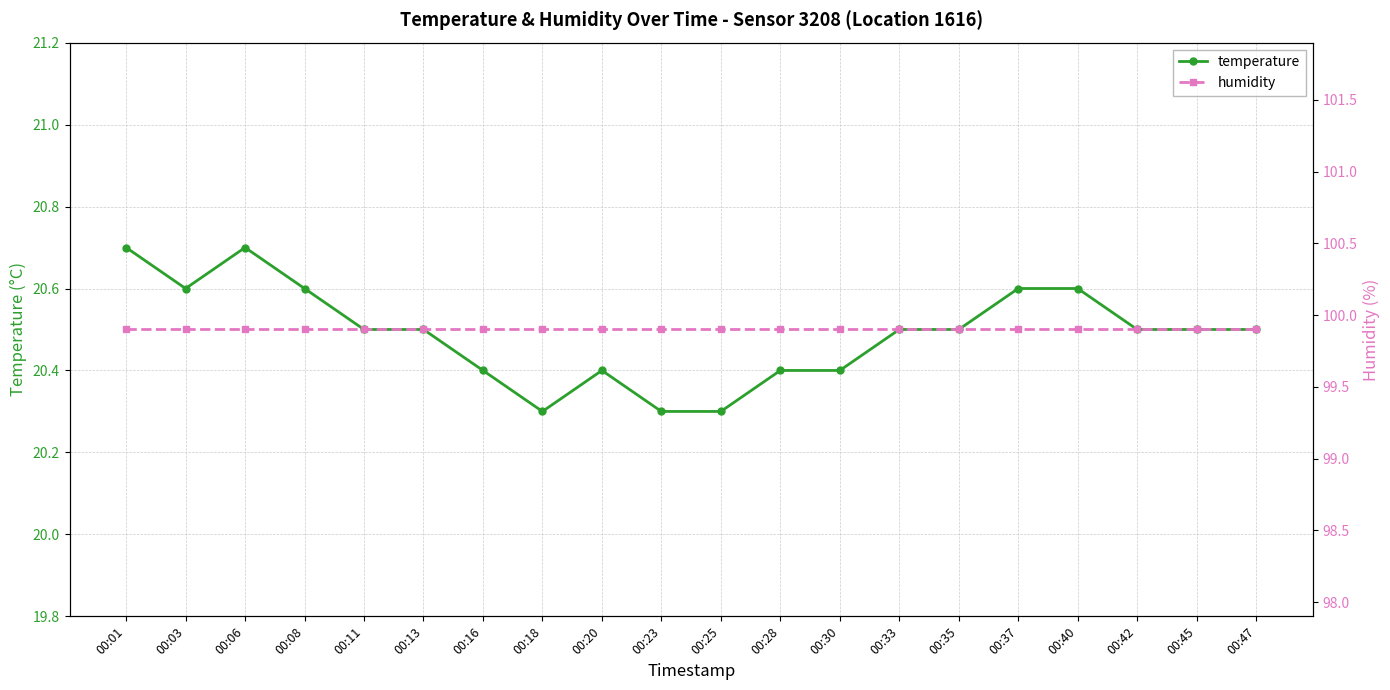

Which series has the largest range (max minus min)?

temperature